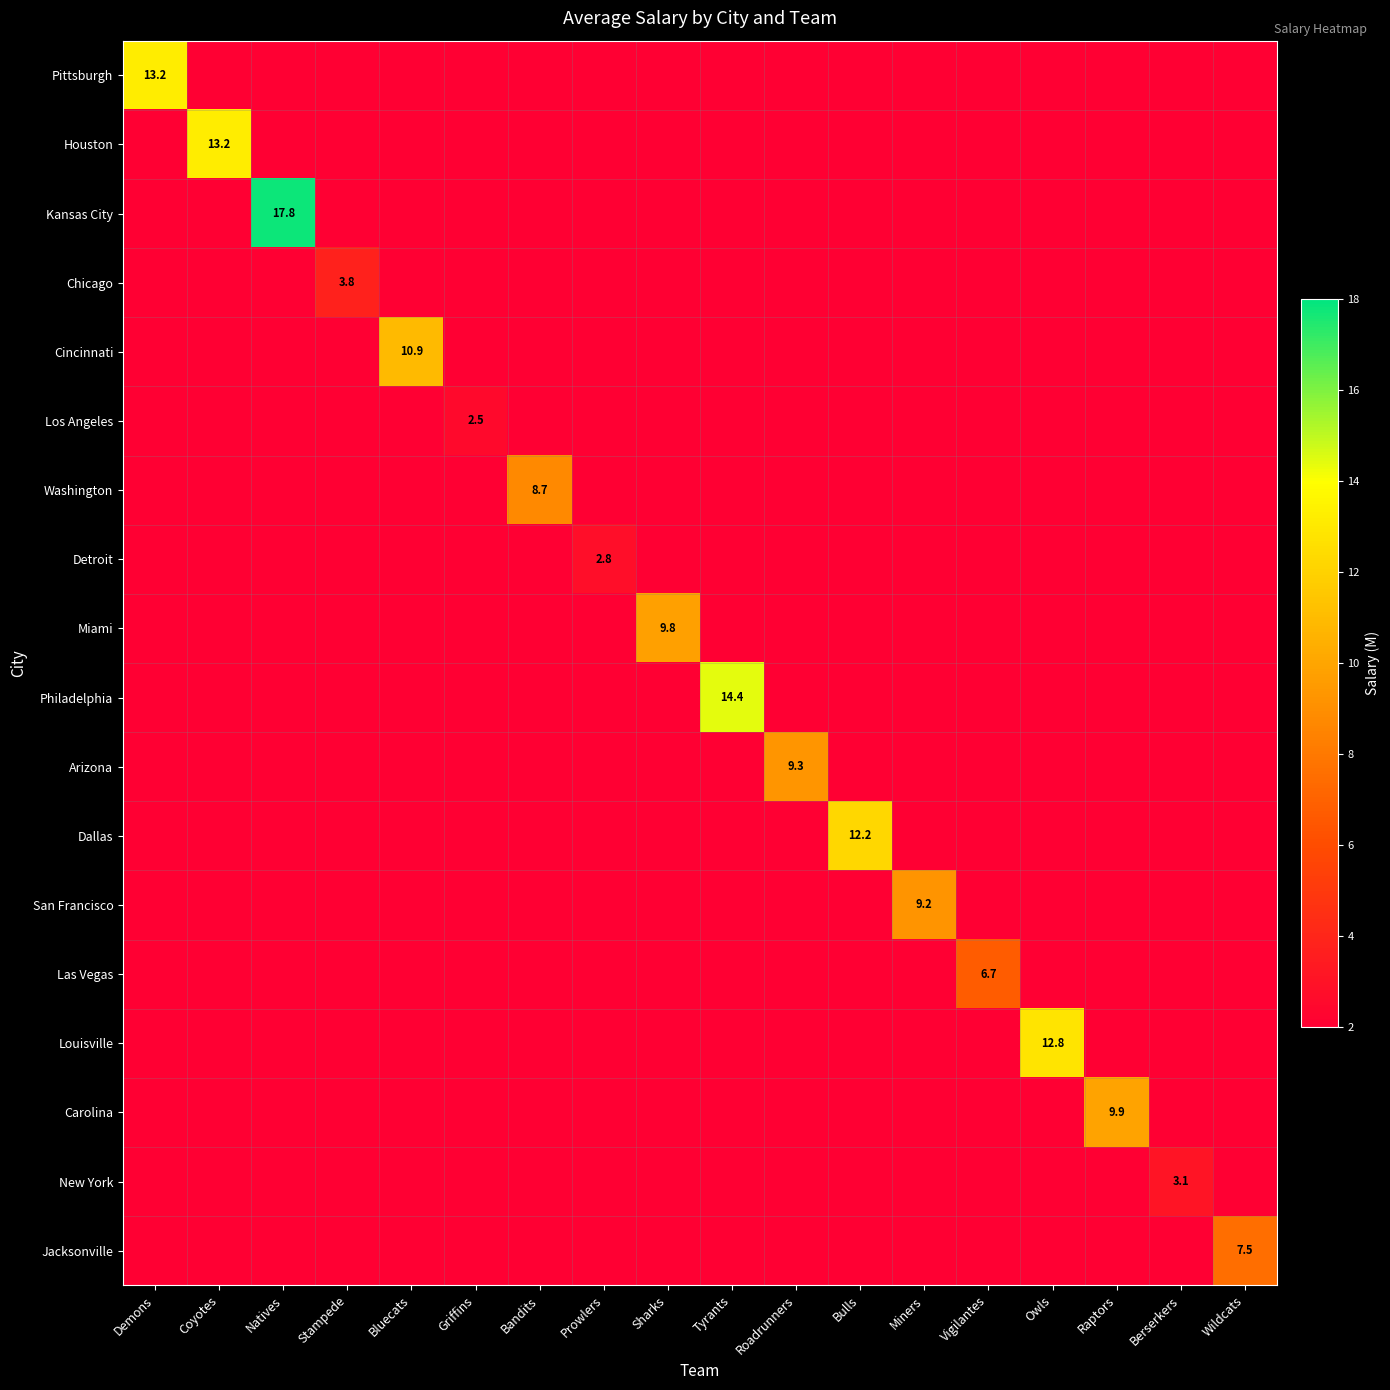

Is it true that Washington equals 8.7 at Bandits?

True